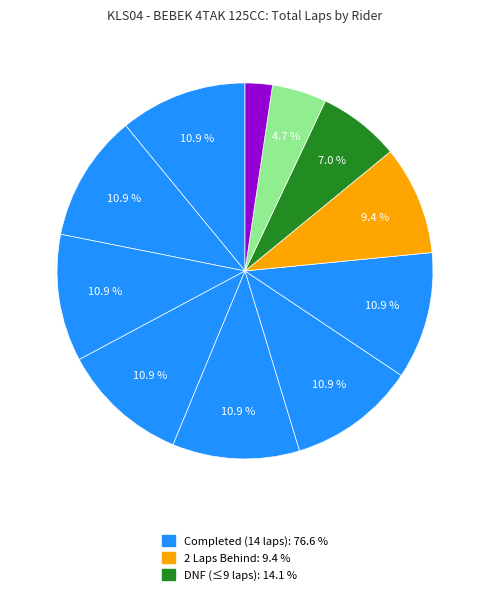

Is there a majority slice in this chart?

No